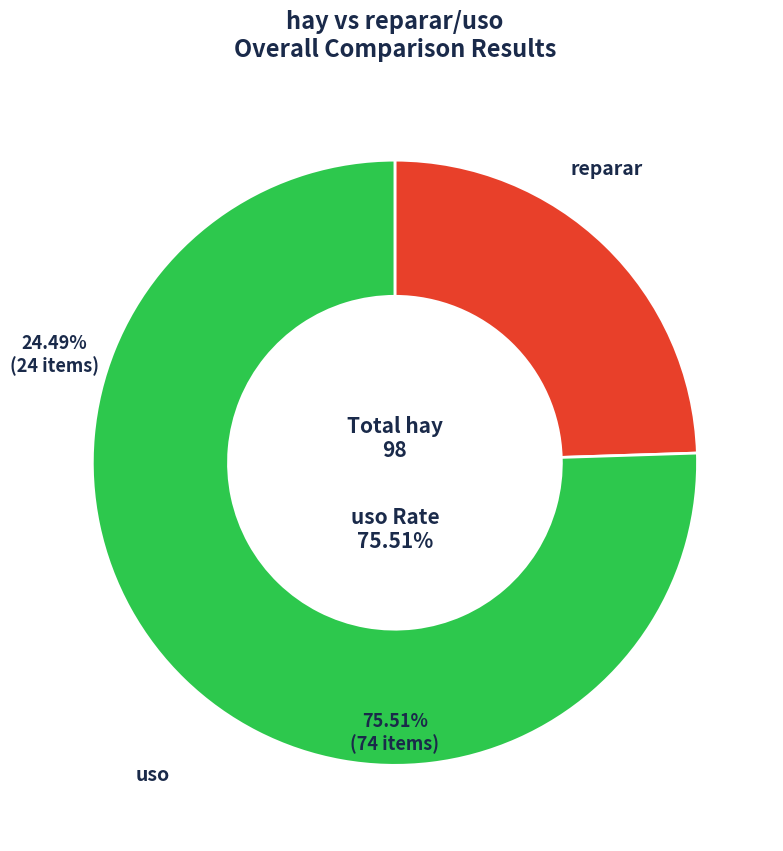

Does any single category account for the majority?

Yes